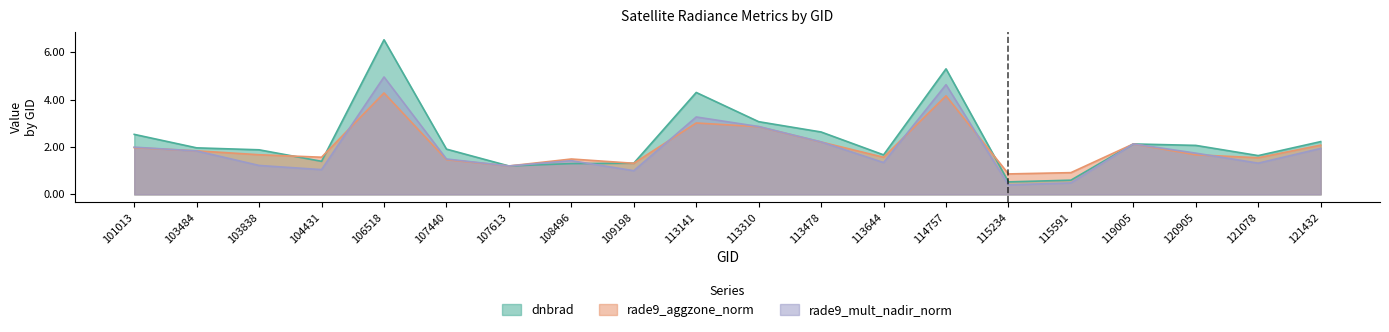

Which series has the largest total across all categories?

dnbrad